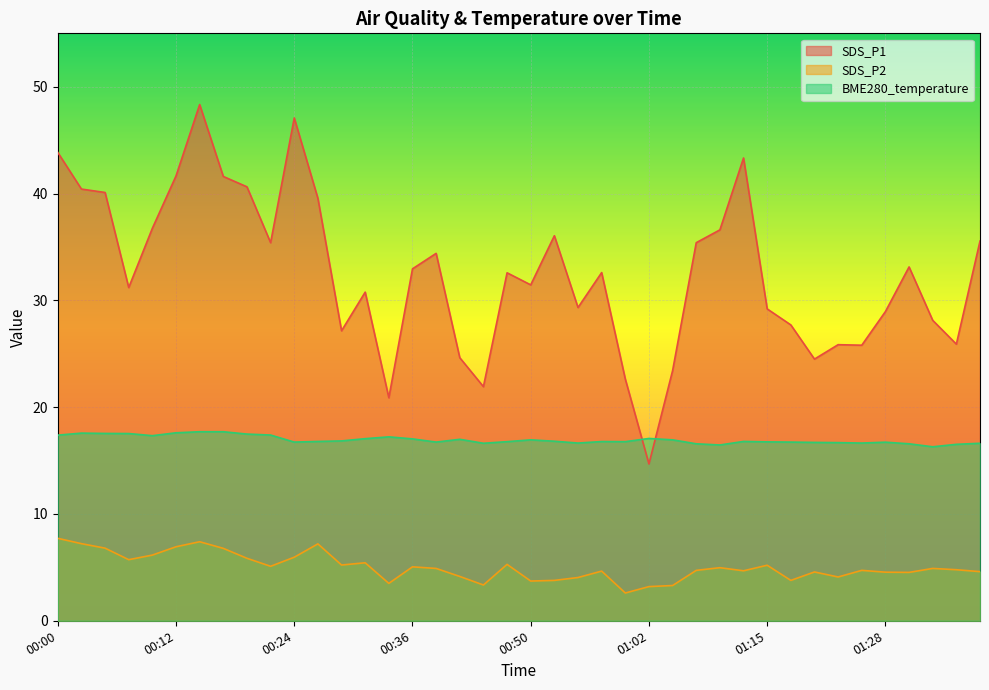

At which category does the chart reach its minimum across all series?

01:00